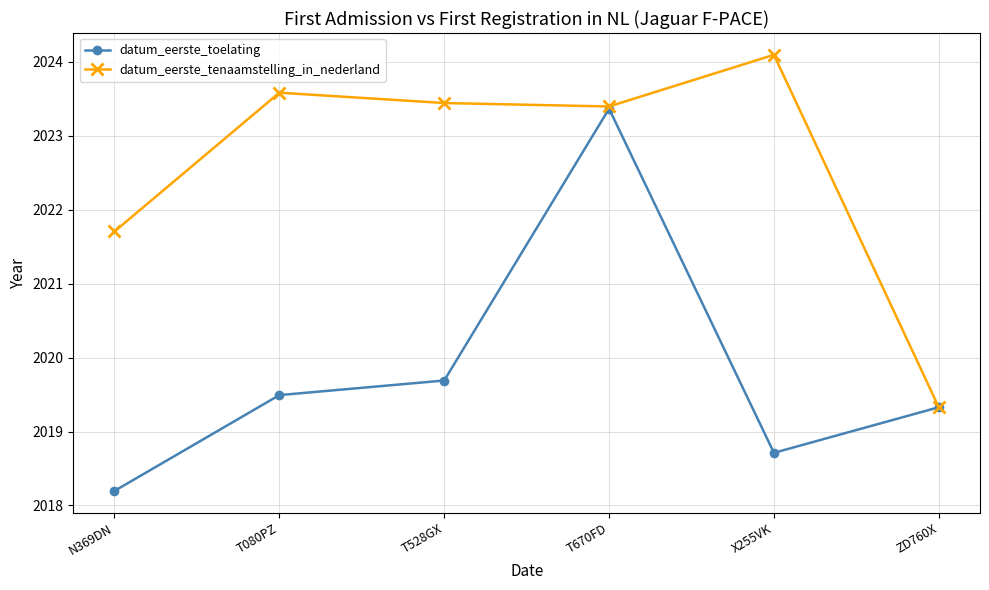

In datum_eerste_tenaamstelling_in_nederland, how many points are higher than both neighbors (excluding endpoints)?

2